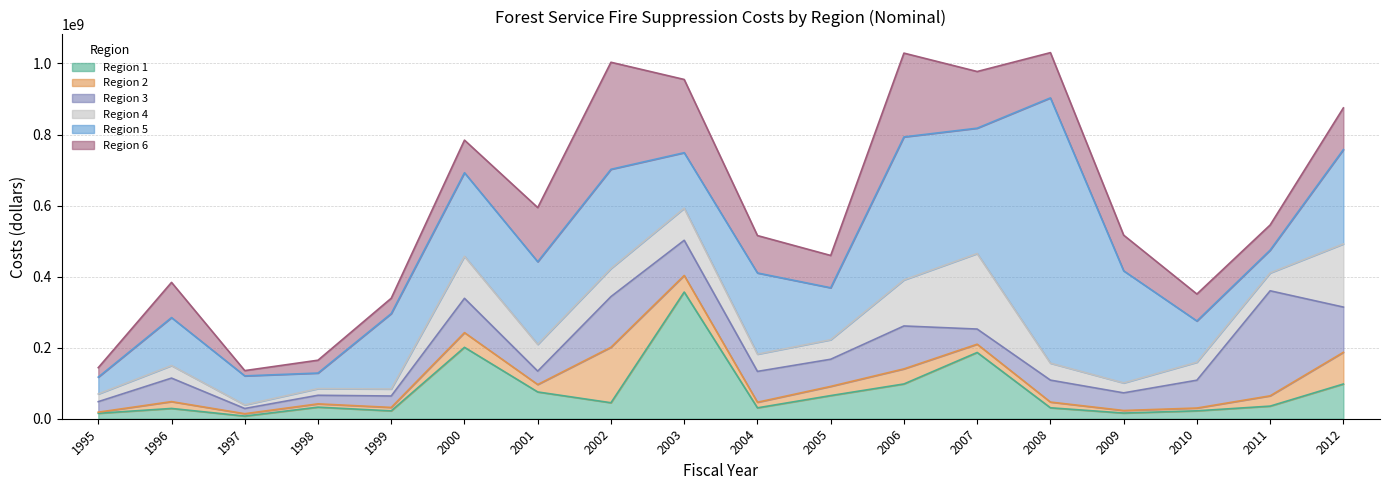

What is the highest value of the Region 4 series?

212496967.1